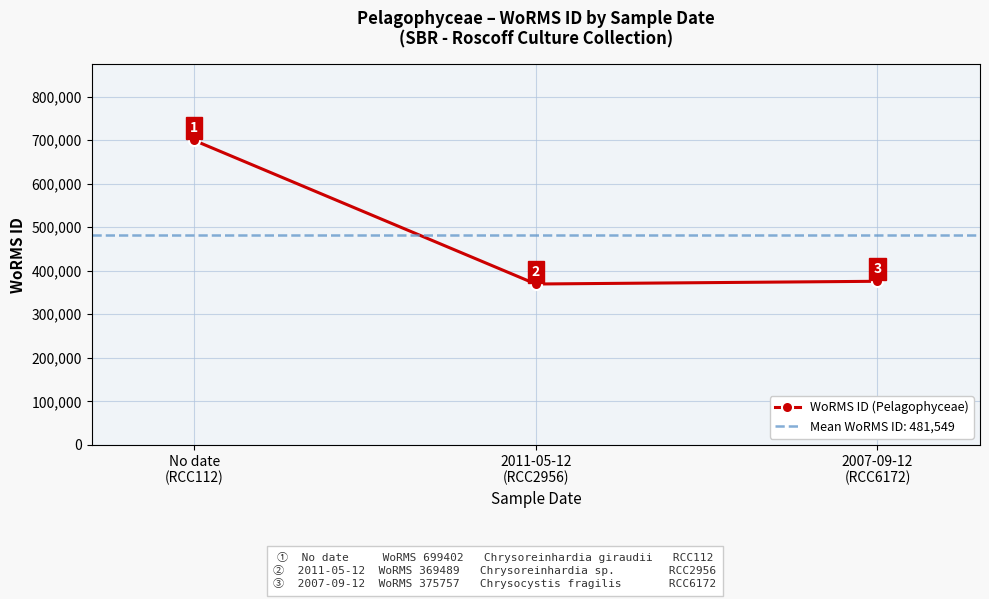

Reading left to right, extract all data points from this chart.

699402	369489	375757